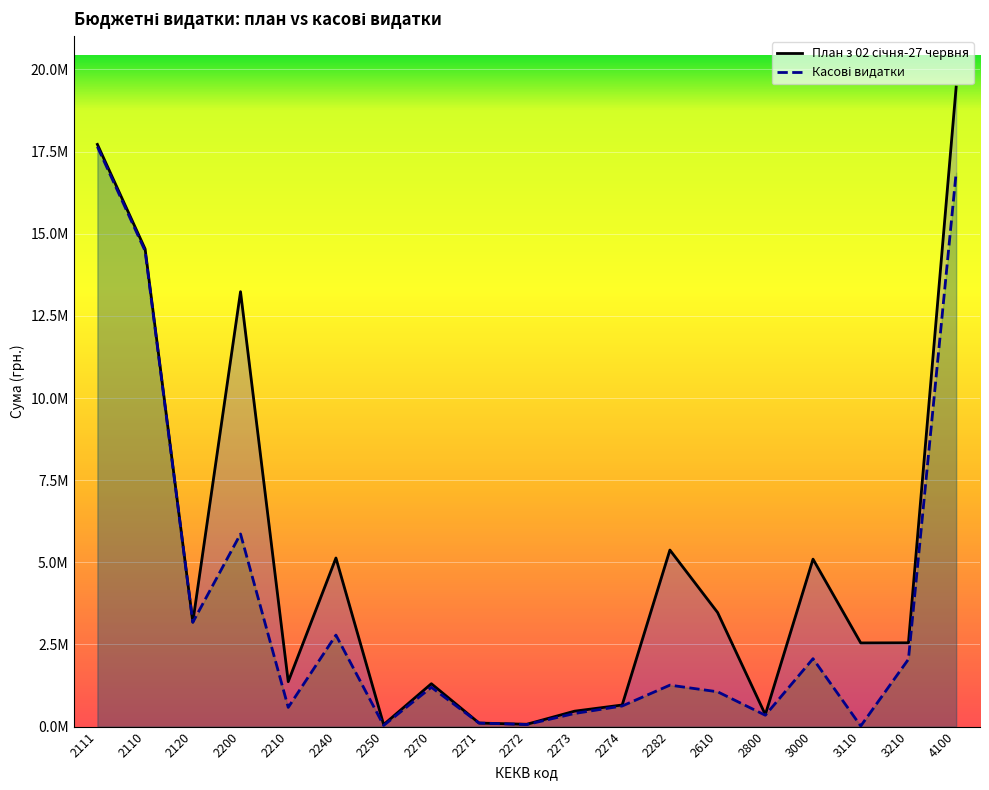

Reading left to right, extract all data points from this chart.

Касові видатки: 2111=17649048.9	2110=14475133.6	2120=3173915.3	2200=5862272.3	2210=583816.2	2240=2784365.9	2250=35652.2	2270=1196932.6	2271=107641.7	2272=63479.3	2273=398790.5	2274=627021.0	2282=1261505.4	2610=1059568.0	2800=345960.3	3000=2066884.0	3110=16884.0	3210=2050000.0	4100=16855743.0
План з 02 січня-27 червня: 2111=17718045.0	2110=14536283.0	2120=3181762.0	2200=13235425.0	2210=1366653.0	2240=5130538.0	2250=60284.0	2270=1304713.0	2271=107810.0	2272=70713.0	2273=468690.0	2274=657500.0	2282=5373237.0	2610=3471704.0	2800=363870.0	3000=5096000.0	3110=2546000.0	3210=2550000.0	4100=19462000.0